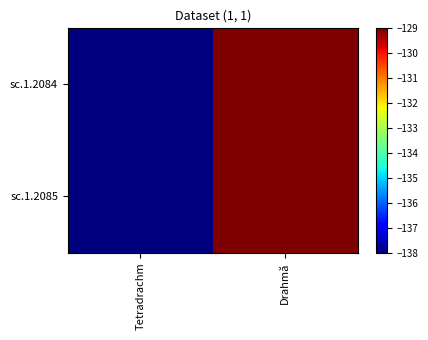

Reading left to right, transcribe all the data shown in this chart.

sc.1.2084: Tetradrachm=-138	Drahmă=-129
sc.1.2085: Tetradrachm=-138	Drahmă=-129